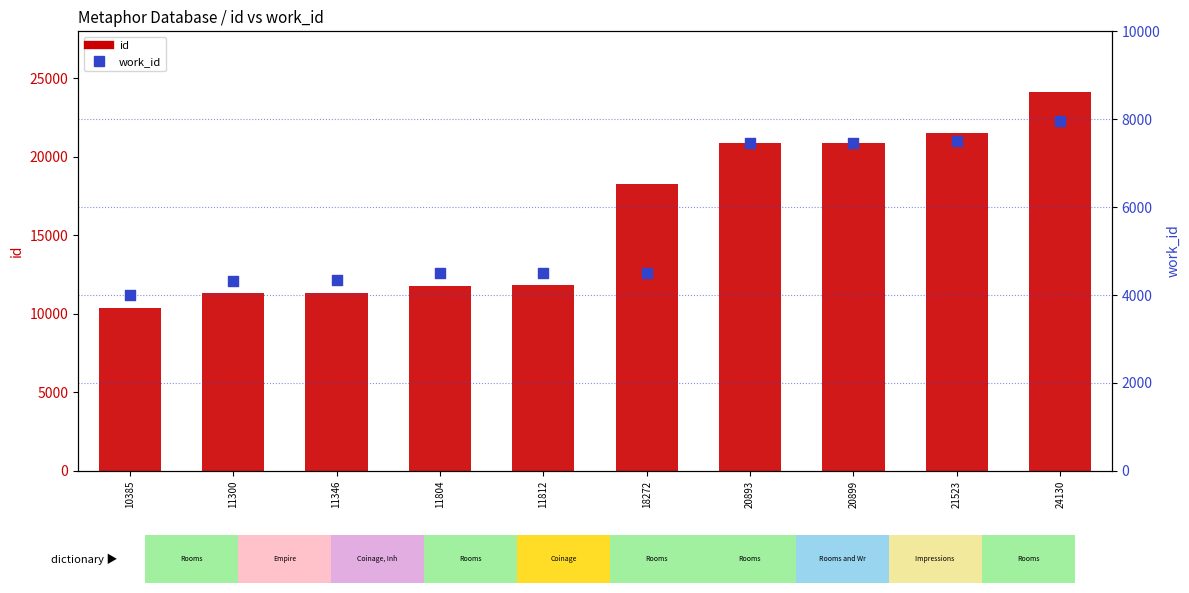

Which series has the largest total across all categories?

id